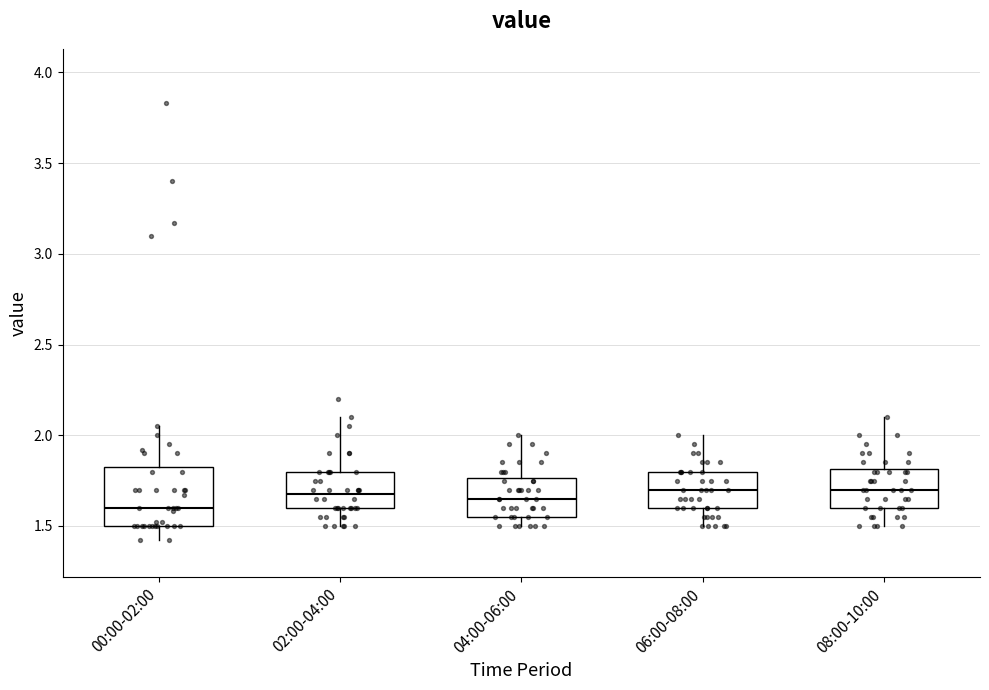

Reading left to right, read every box against the y-axis: the position of its median line, the range the box covers, and the ends of its whiskers. The values are not printed on the chart, so give them approximately, as read against the axis.

00:00-02:00: median 1.60, box 1.50 to 1.85, whiskers 1.40 to 2.05
02:00-04:00: median 1.70, box 1.60 to 1.80, whiskers 1.50 to 2.10
04:00-06:00: median 1.65, box 1.55 to 1.75, whiskers 1.50 to 2.00
06:00-08:00: median 1.70, box 1.60 to 1.80, whiskers 1.50 to 2.00
08:00-10:00: median 1.70, box 1.60 to 1.80, whiskers 1.50 to 2.10